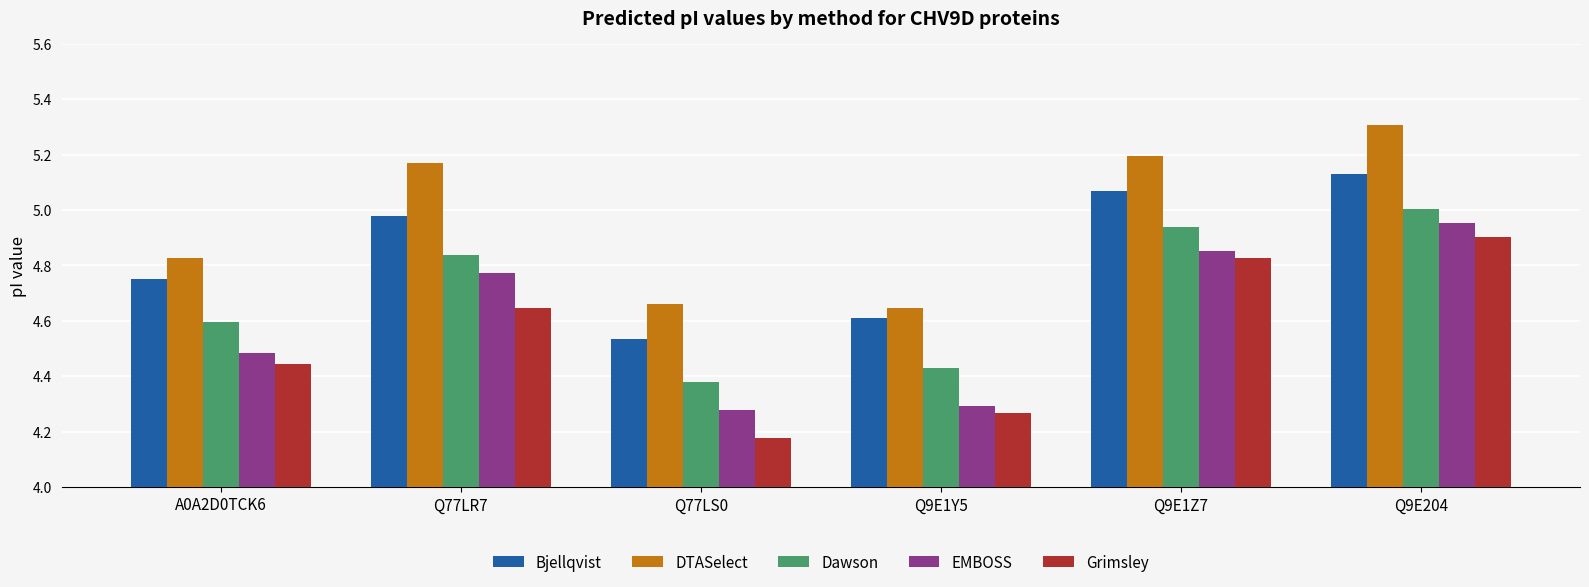

What is the greatest value displayed?

5.3